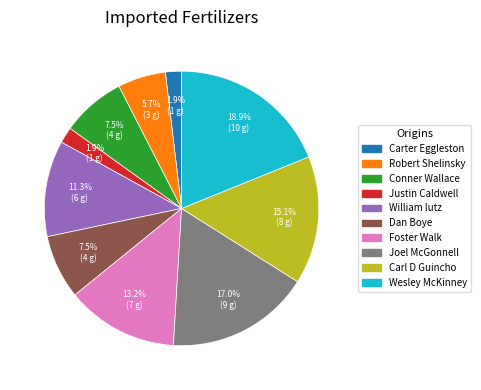

How many slices are in this pie chart?

10